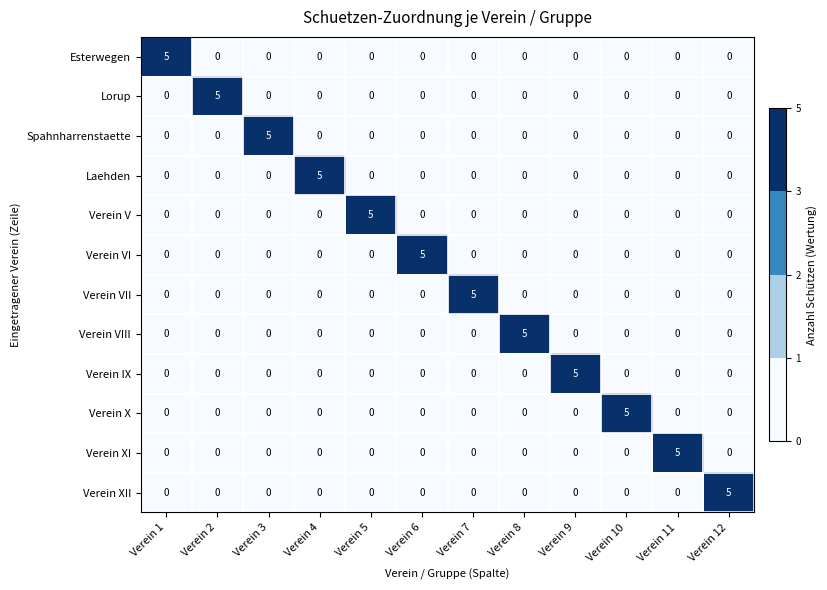

True or false: Verein VII has a value of -3 at Verein 6.

False